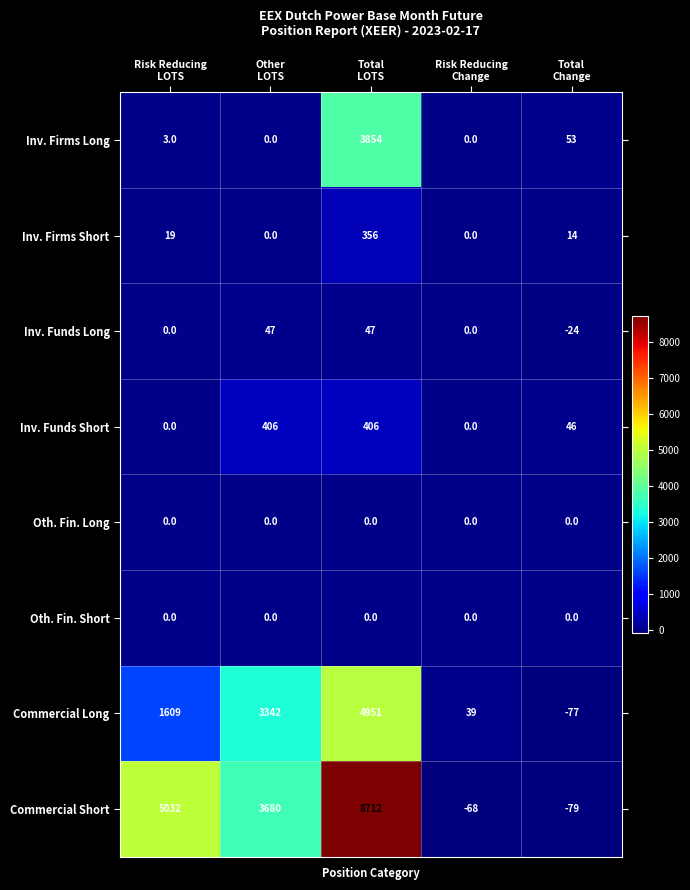

How many Inv. Funds Short values are between 0 and 406?

5